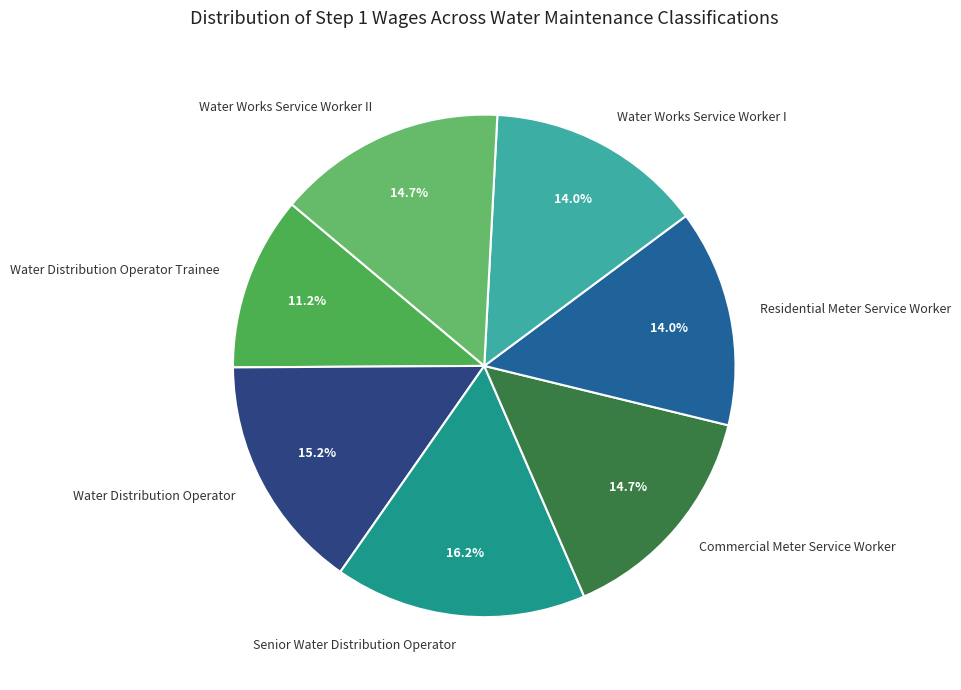

What is the ratio of the value at Water Works Service Worker II to the value at Commercial Meter Service Worker?

1.0